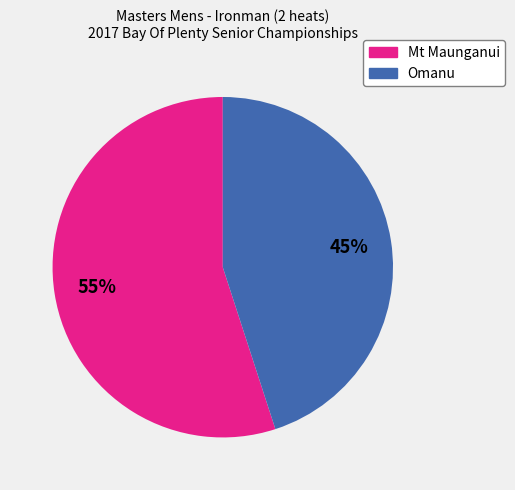

Rank the categories by value from highest to lowest.

Mt Maunganui, Omanu